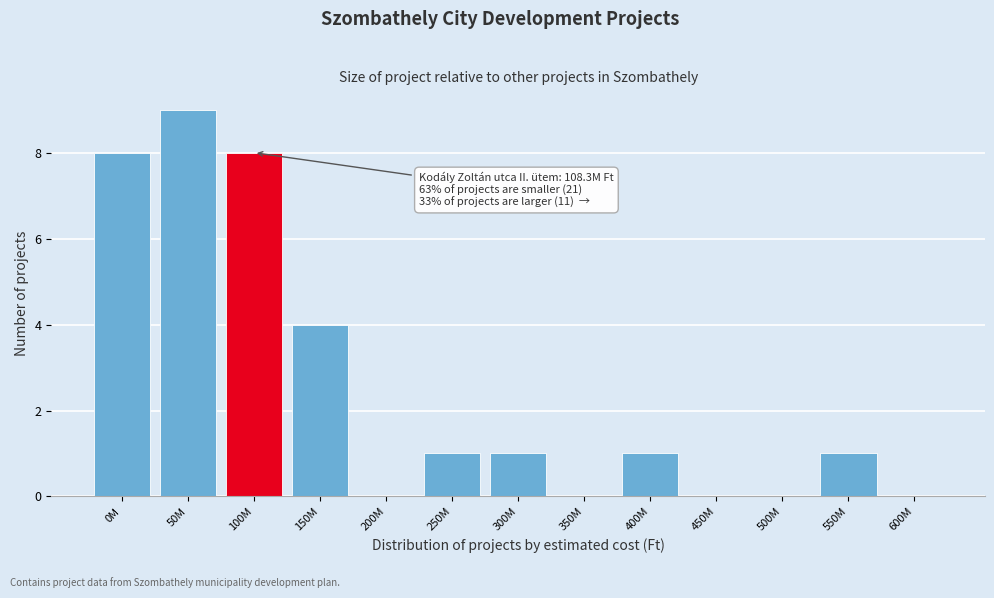

Reading left to right, extract all data points from this chart.

0M=8	50M=9	100M=8	150M=4	200M=0	250M=1	300M=1	350M=0	400M=1	450M=0	500M=0	550M=1	600M=0